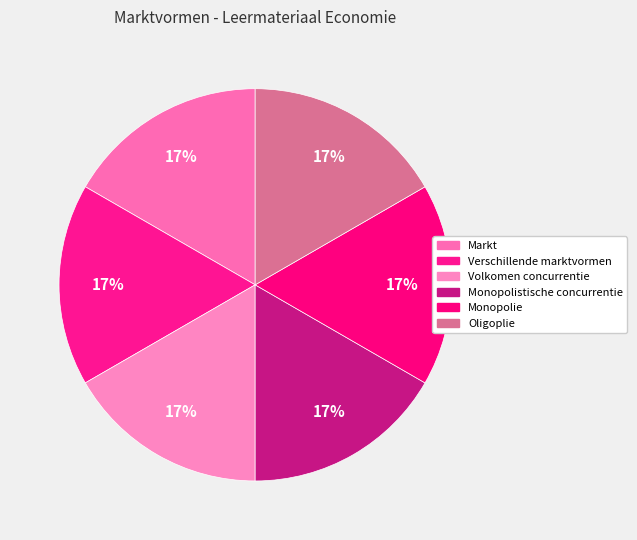

How much of the chart is everything except Markt?

83.3%